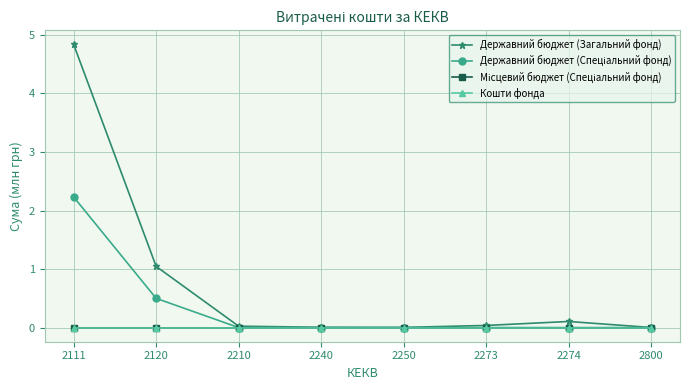

Is this an area chart (filled region under the line)?

No